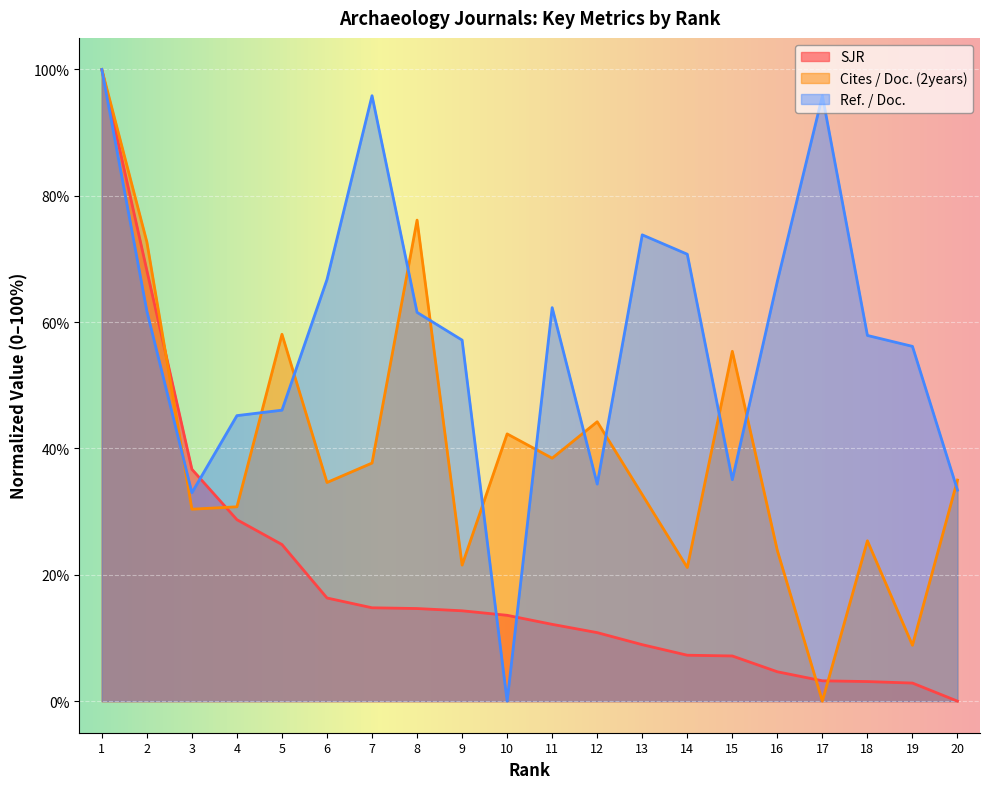

How many data points in Ref. / Doc. are above 61?

10